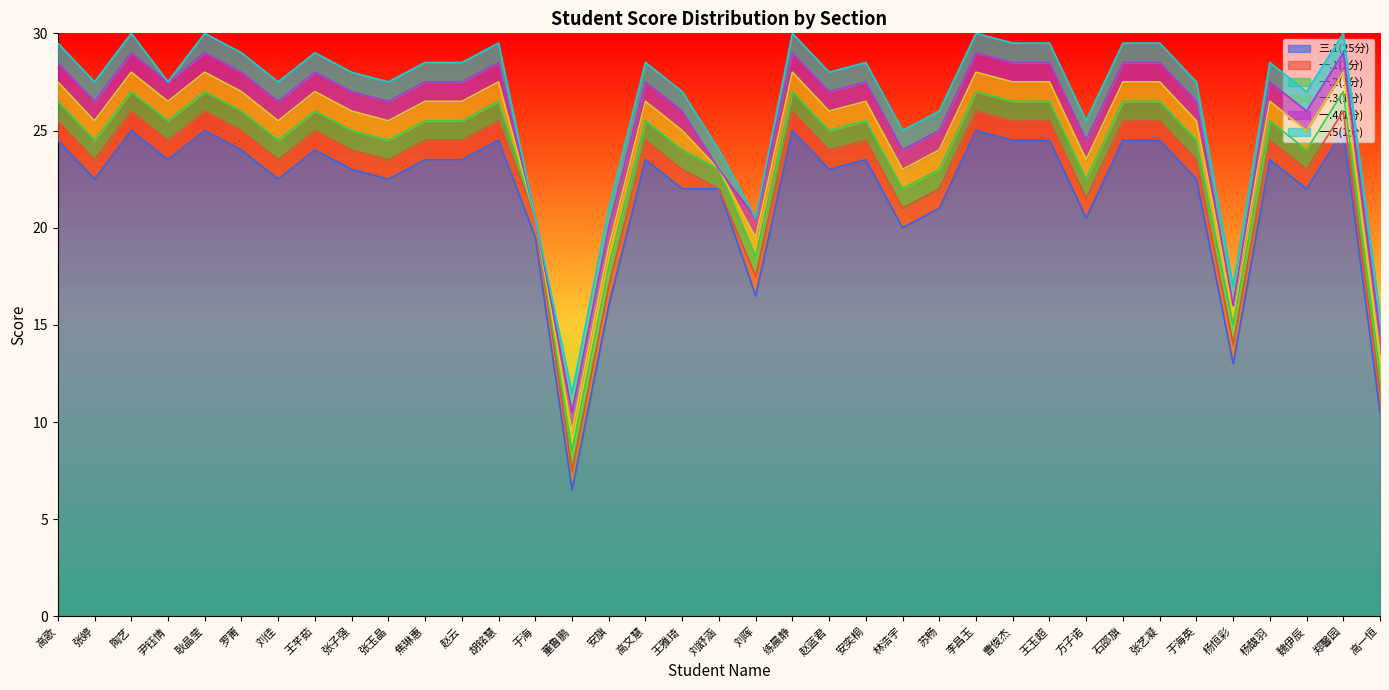

The 一.2(1分) series shows 1.7 at 练晨静. True or false?

False